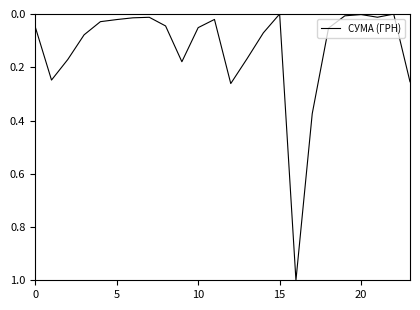

What is the greatest value displayed?

1.0